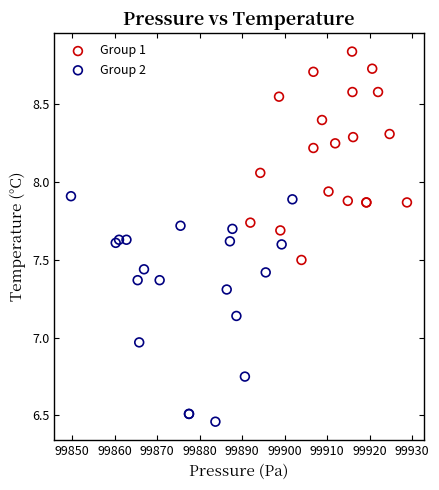

Which series reaches the maximum Y coordinate?

Group 1